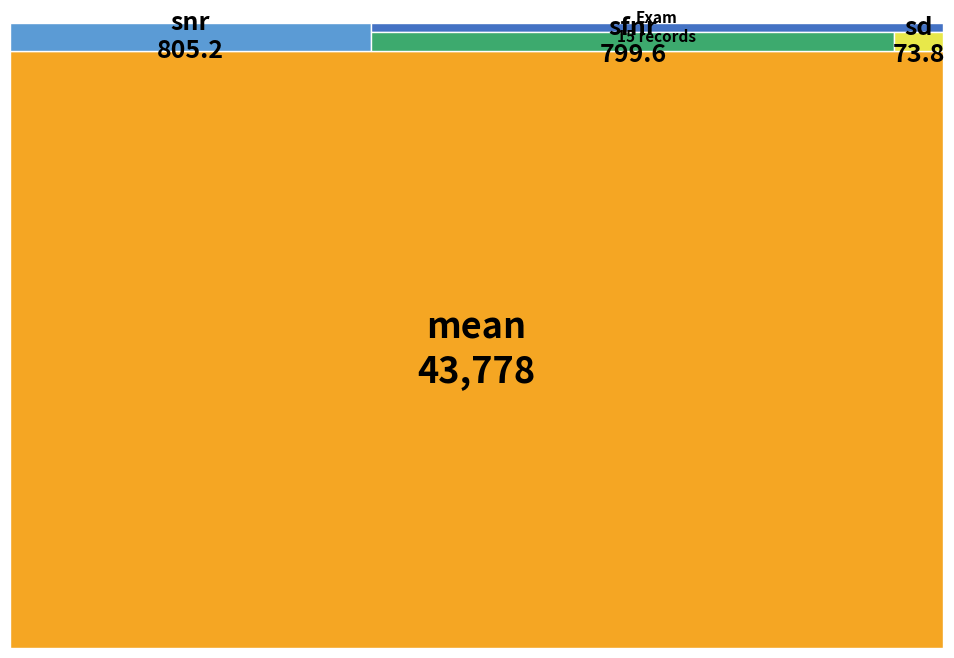

Reading right to left, extract all data points from this chart.

snr: 55.7	55.4	43.3	55.2	51.0	60.1	51.8	51.5	49.0	53.9	62.7	51.3	58.5	50.0	55.7
sfnr: 53.3	52.2	43.7	54.1	54.5	53.9	53.0	52.6	53.7	53.7	60.0	50.5	58.6	49.3	56.5
mean: 2850.1	2839.2	2478.1	2959.7	2973.4	2972.5	2974.9	2986.5	3021.5	2908.0	3238.2	2714.6	3130.4	2638.2	3092.2
sd: 4.3	5.0	4.8	4.7	4.8	5.0	5.2	5.3	5.4	4.9	4.9	5.0	4.7	4.9	4.9